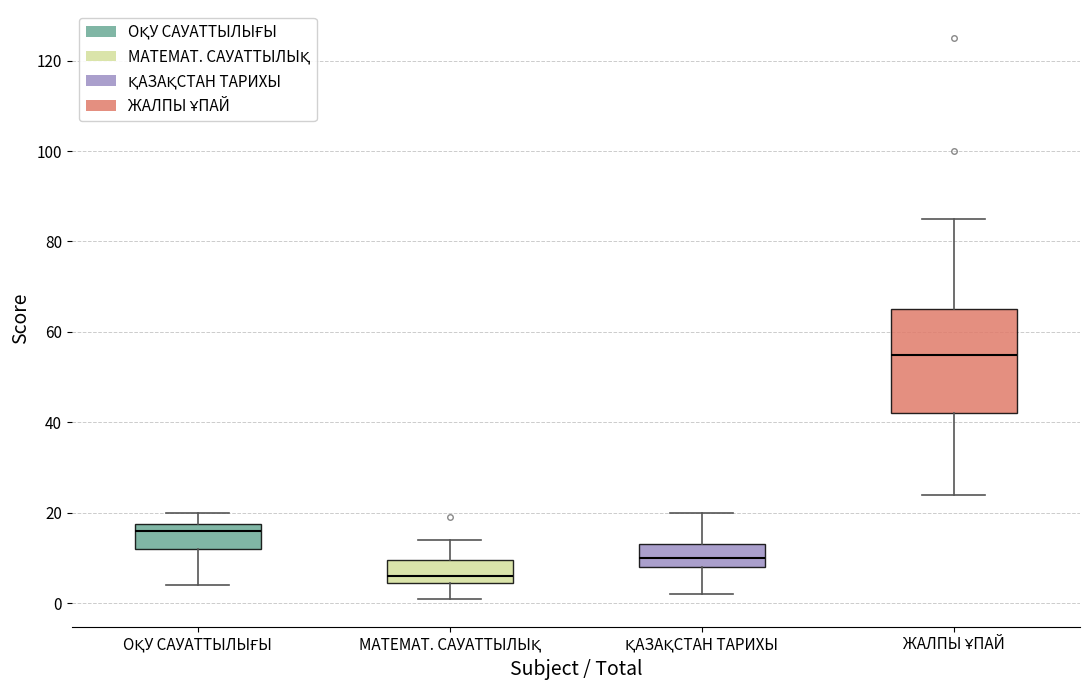

Which box's median line is the highest?

ЖАЛПЫ ҰПАЙ